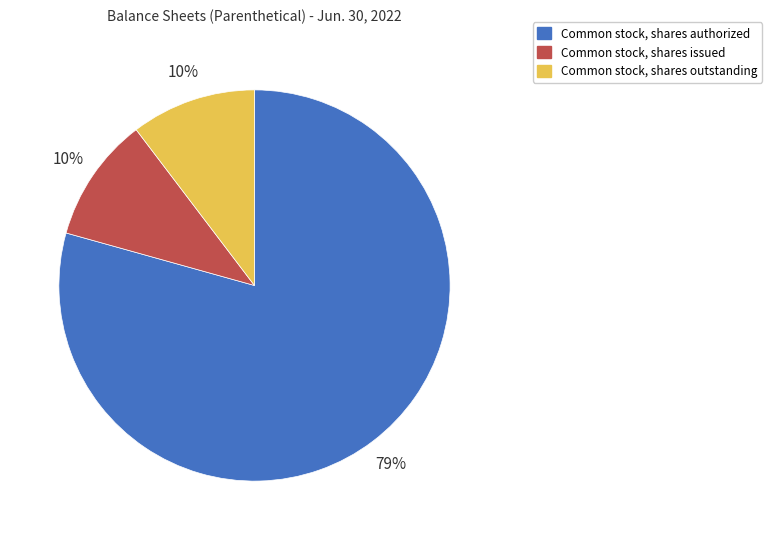

What percentage is the Common stock, shares issued slice, to the nearest percent?

10%